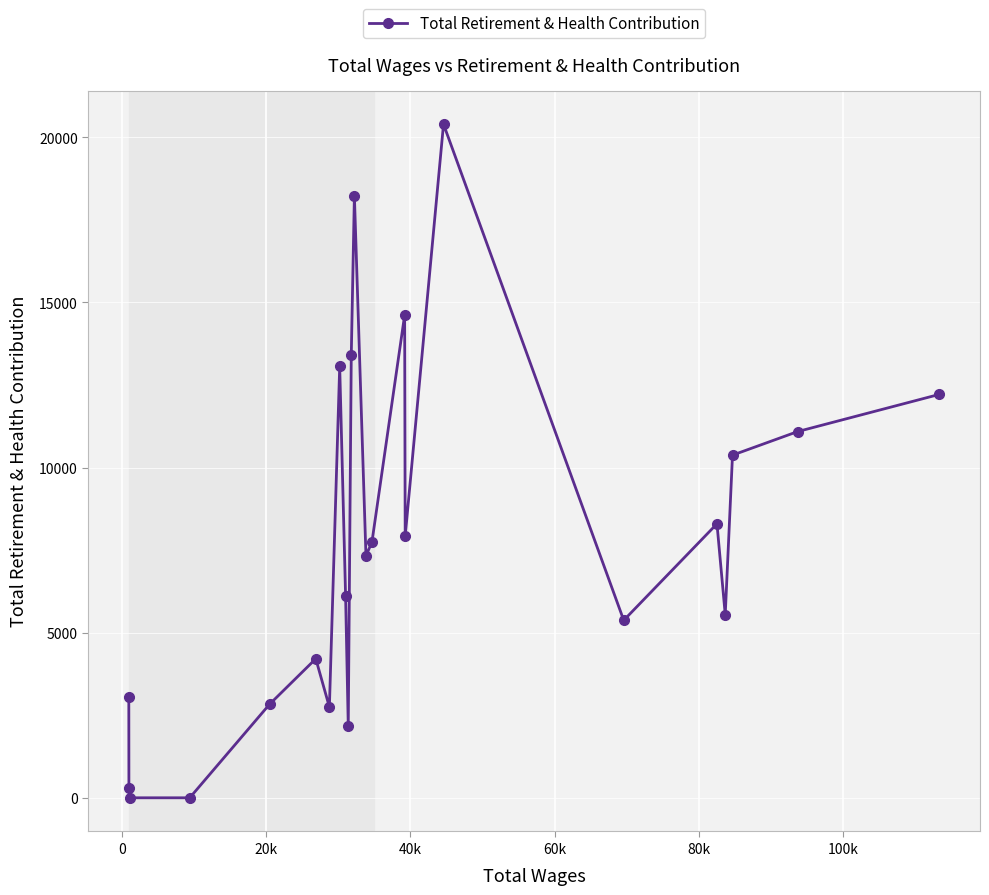

What is the greatest value displayed?

20396